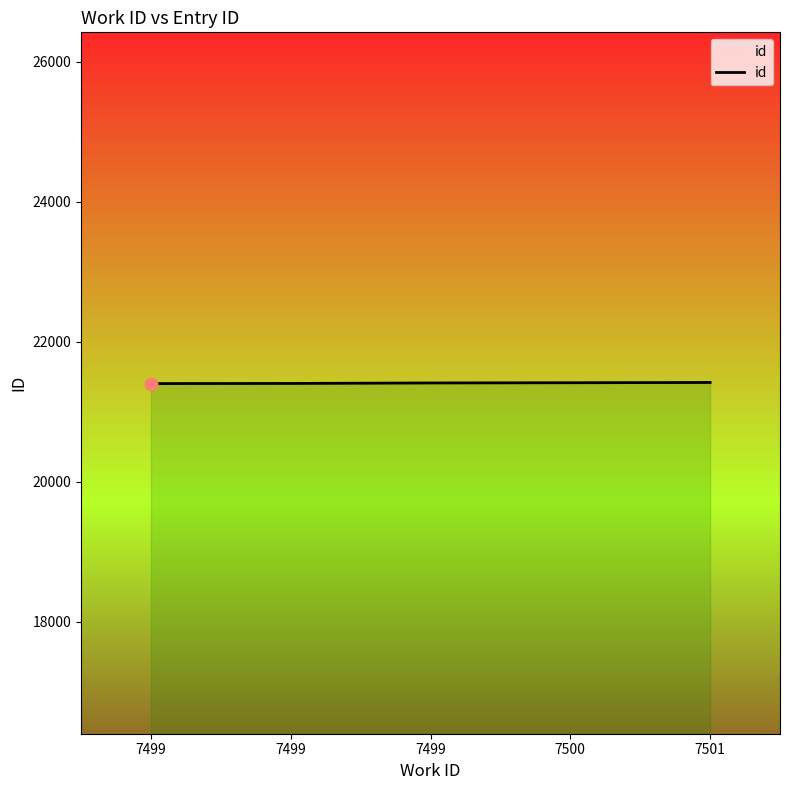

What is the change in value from 7499 to 7501?

+16